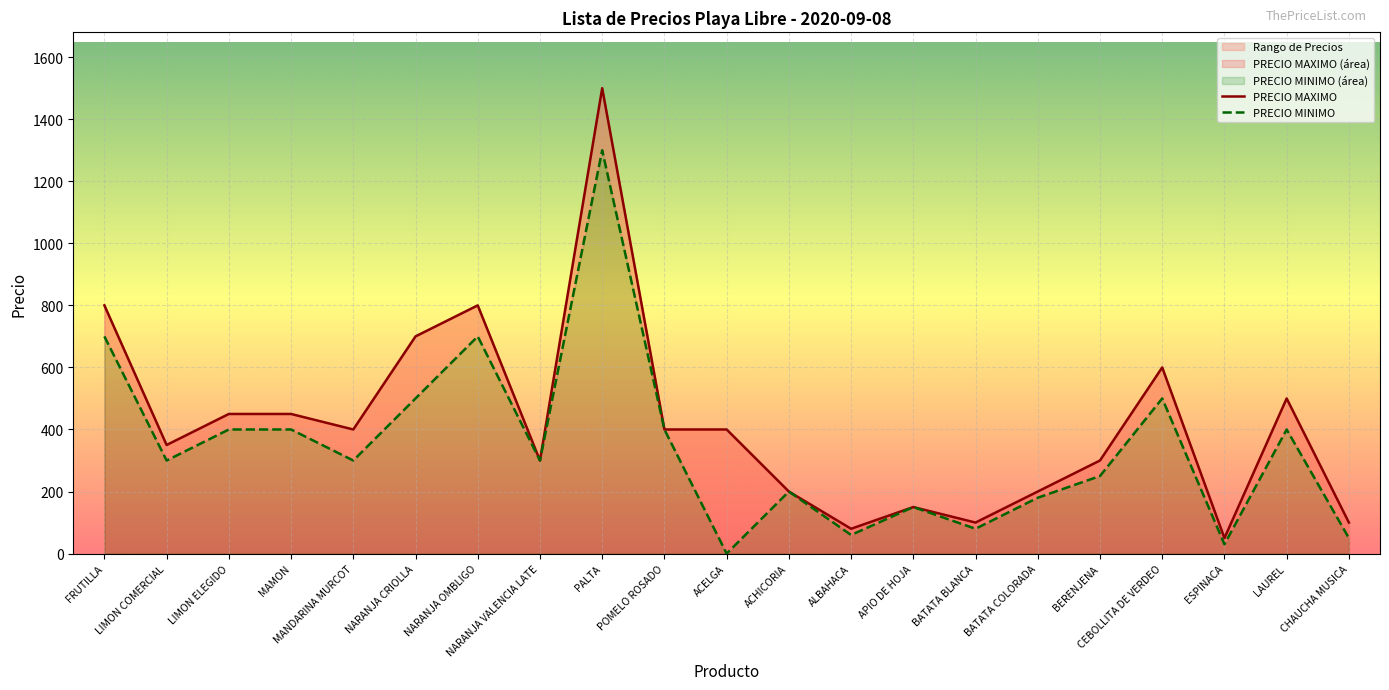

Is it true that PRECIO MINIMO equals 700 at NARANJA OMBLIGO?

True